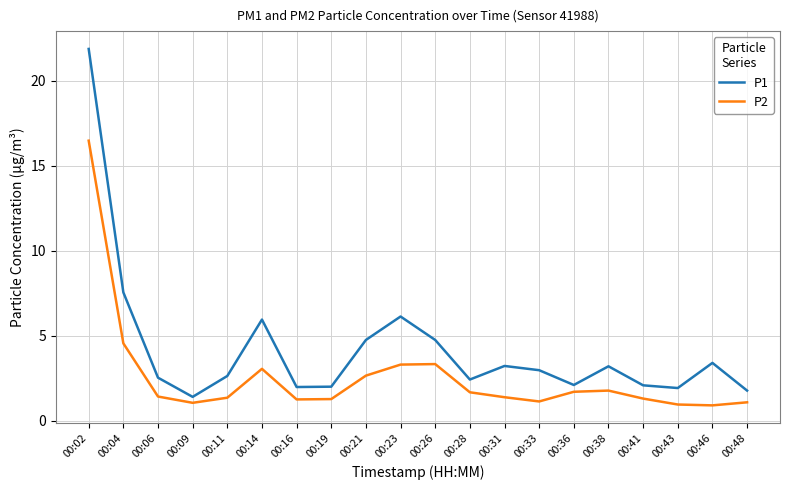

True or false: P1 and P2 cross at least once.

False